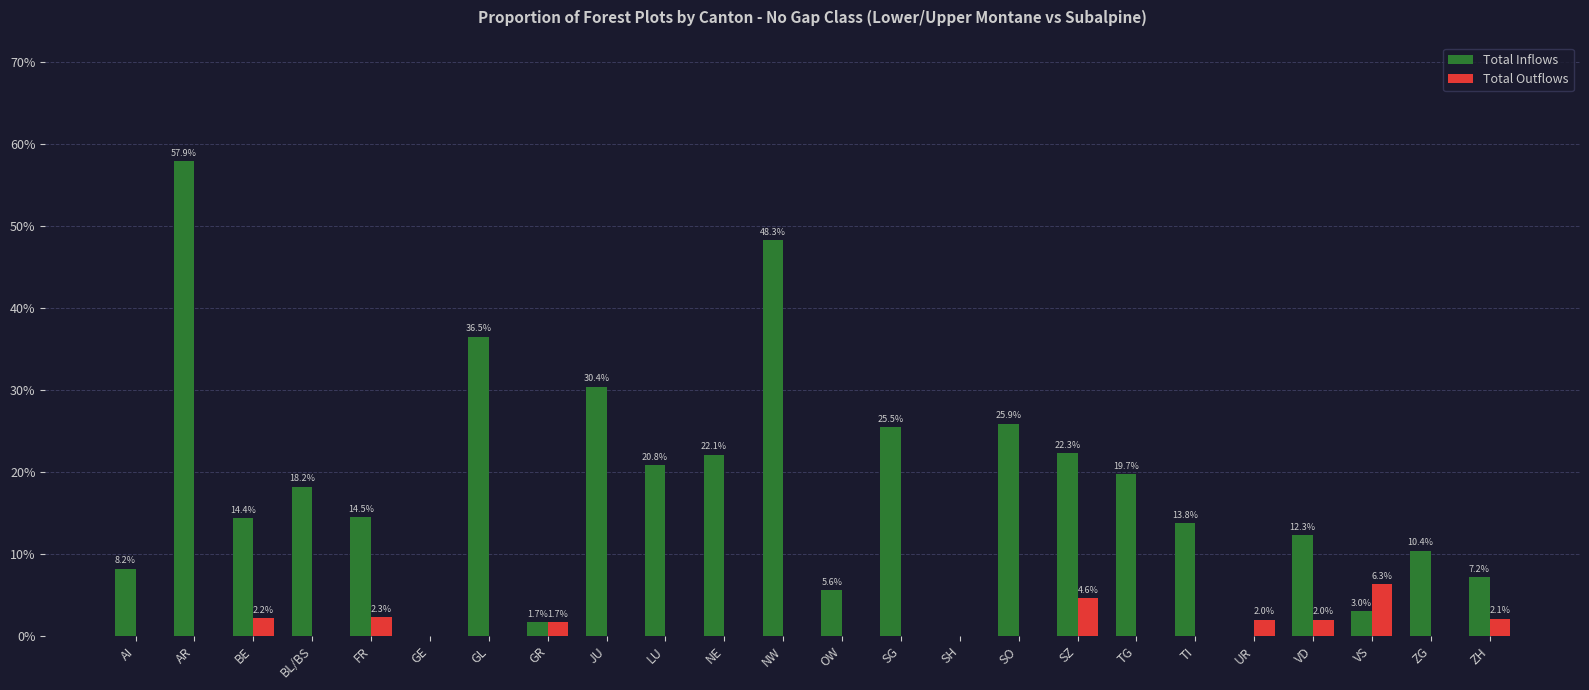

What is the sum of all Total Outflows values?

23.2